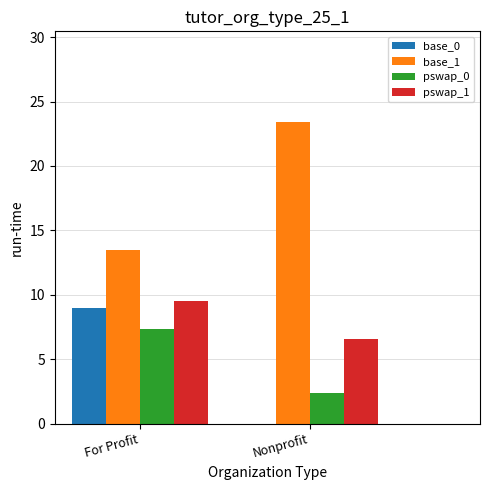

Is the value of base_0 at Nonprofit greater than the value of pswap_0 at Nonprofit?

No